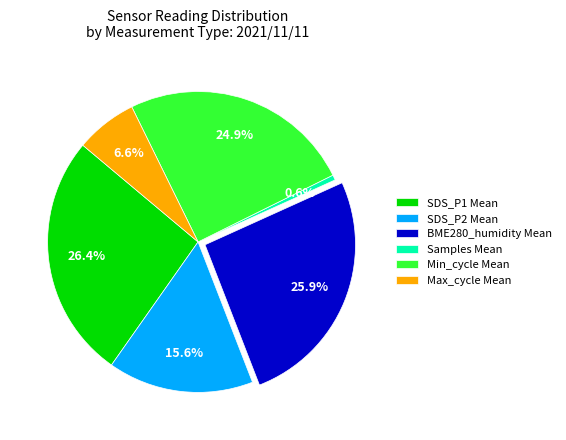

Is there a majority slice in this chart?

No